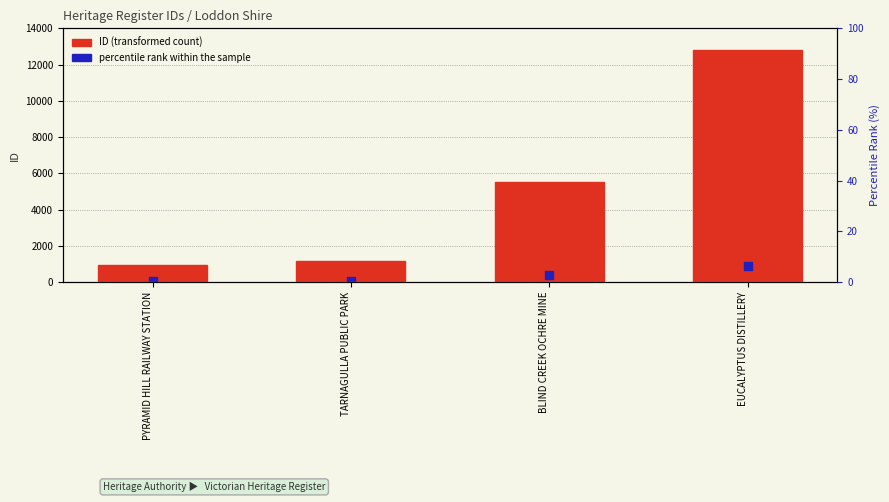

At how many categories does at least one series exceed 2286?

2